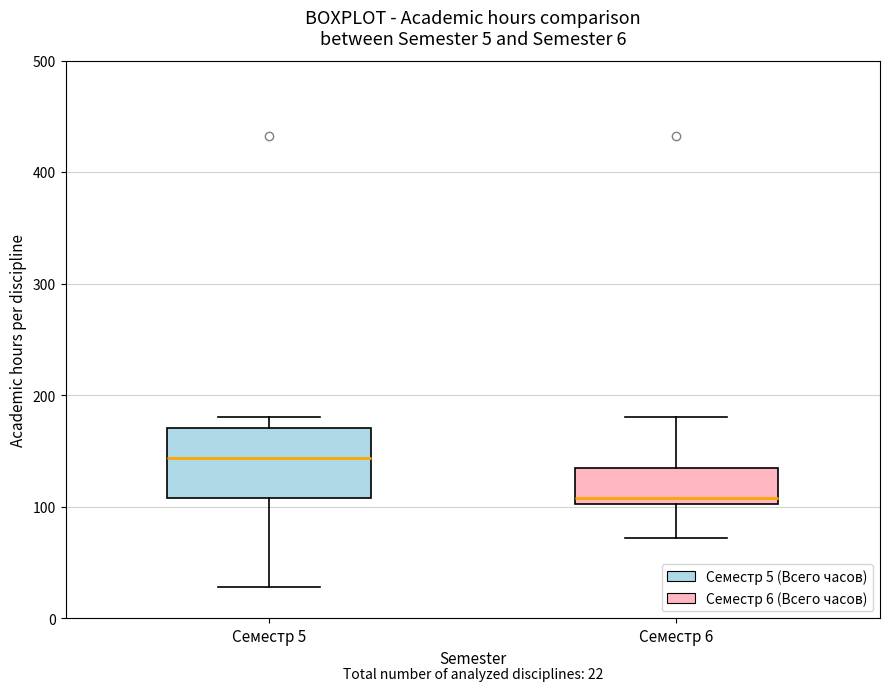

Which box is the tallest, from its lower edge to its upper edge?

Семестр 5